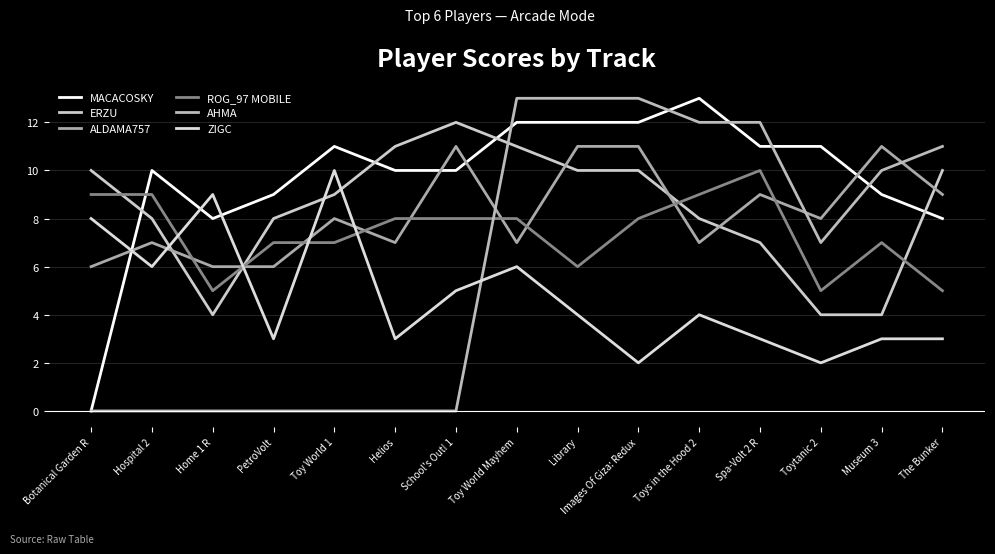

Does the chart have visible grid lines?

Yes